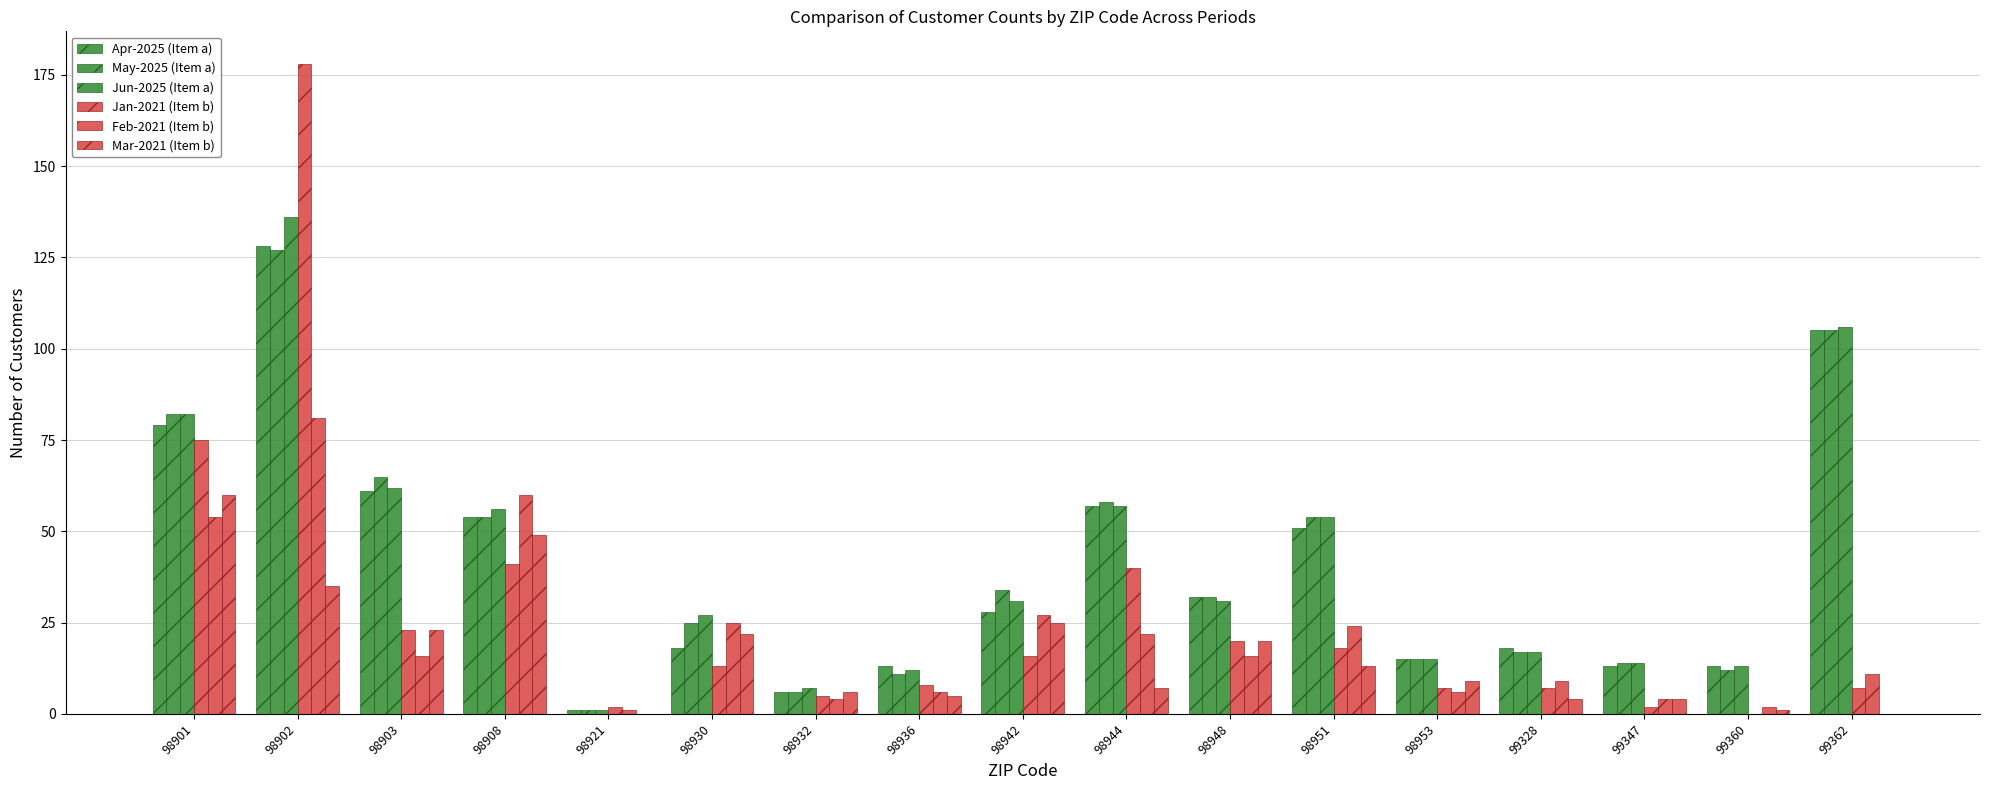

Reading left to right, what are all the values shown in this chart?

Apr-2025 (Item a): 79	128	61	54	1	18	6	13	28	57	32	51	15	18	13	13	105
May-2025 (Item a): 82	127	65	54	1	25	6	11	34	58	32	54	15	17	14	12	105
Jun-2025 (Item a): 82	136	62	56	1	27	7	12	31	57	31	54	15	17	14	13	106
Jan-2021 (Item b): 75	178	23	41	2	13	5	8	16	40	20	18	7	7	2	0	7
Feb-2021 (Item b): 54	81	16	60	1	25	4	6	27	22	16	24	6	9	4	2	11
Mar-2021 (Item b): 60	35	23	49	0	22	6	5	25	7	20	13	9	4	4	1	0